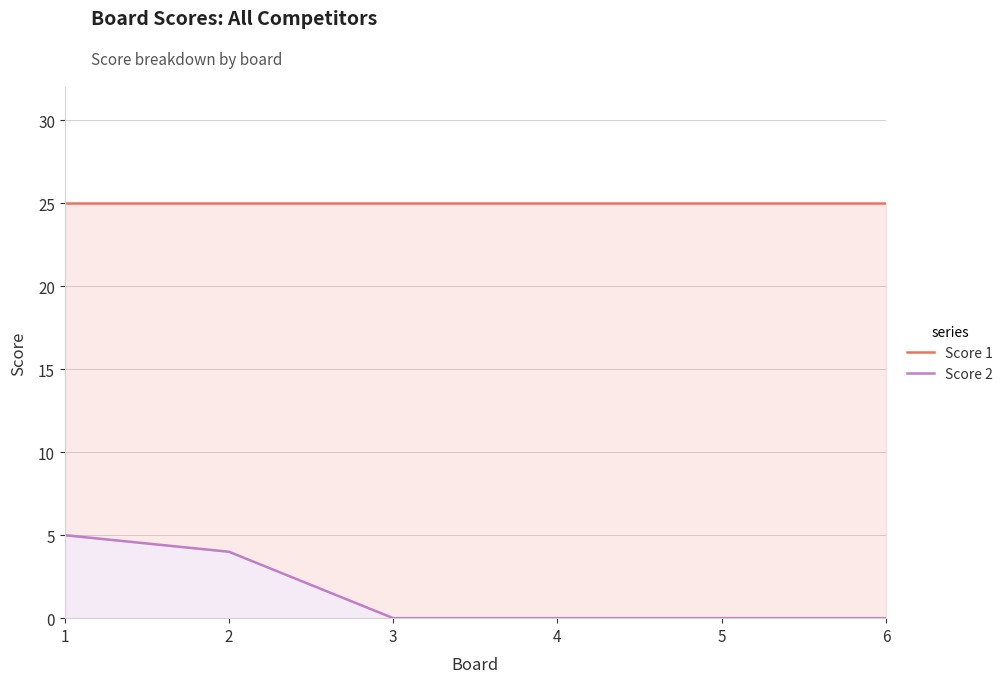

Between 1 and 5, which is larger?

1